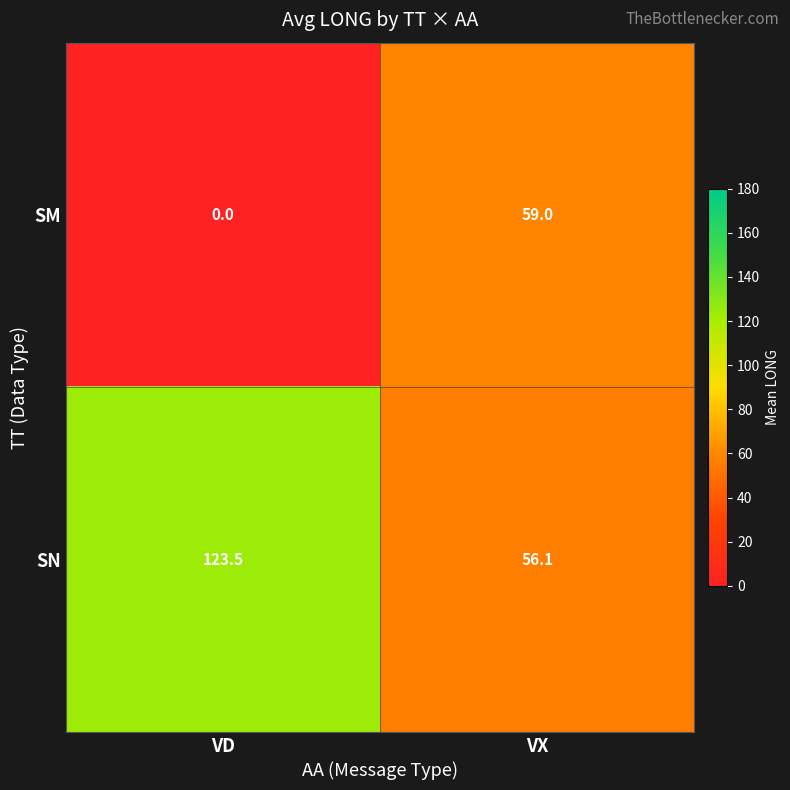

At which label does SN first exceed 123?

VD